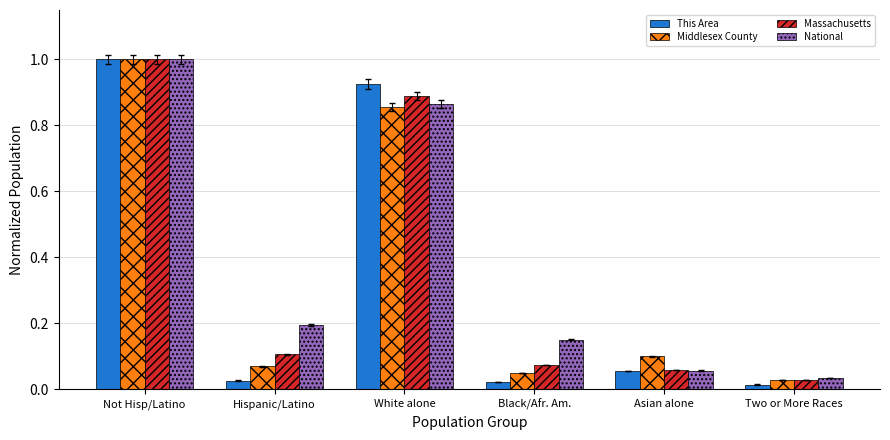

True or false: Middlesex County has a value of 0.9 at White alone.

True